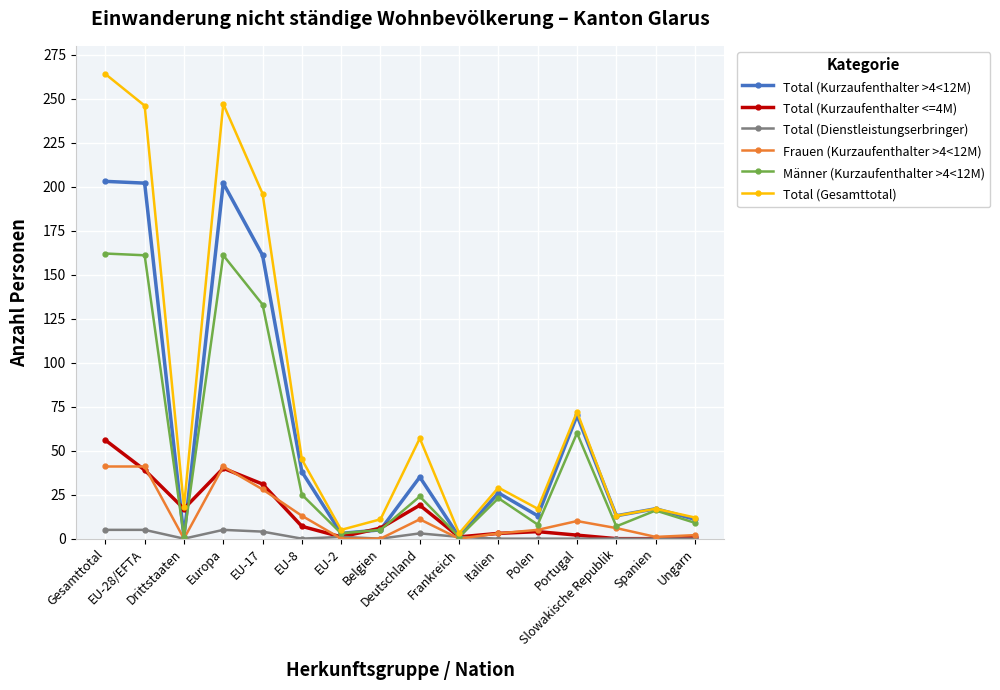

True or false: Total (Gesamttotal) and Frauen (Kurzaufenthalter >4<12M) cross at least once.

False